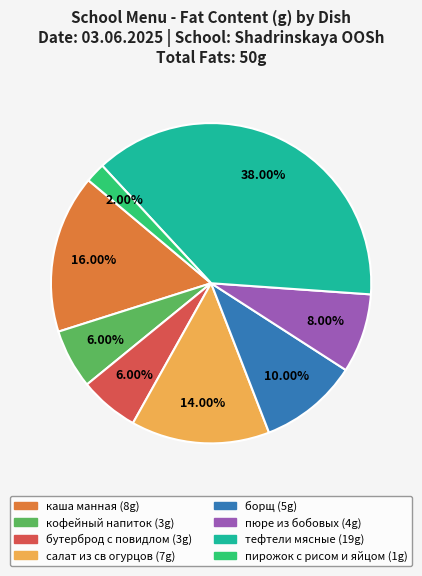

Which has a higher value, пюре из бобовых (4g) or бутерброд с повидлом (3g)?

пюре из бобовых (4g)